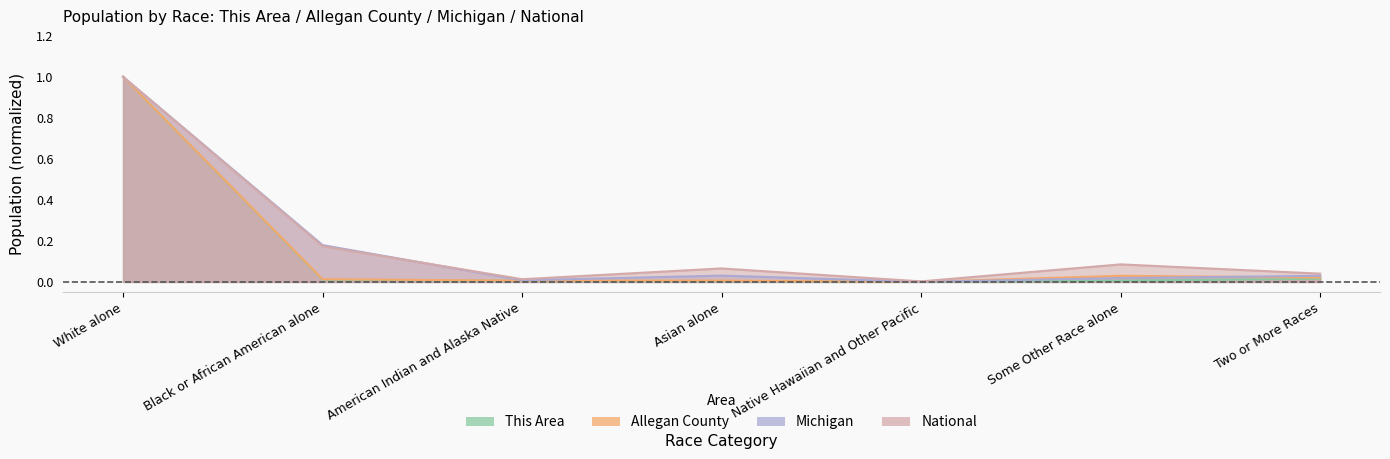

List the labels in order of National value, smallest first.

Native Hawaiian and Other Pacific, American Indian and Alaska Native, Two or More Races, Asian alone, Some Other Race alone, Black or African American alone, White alone